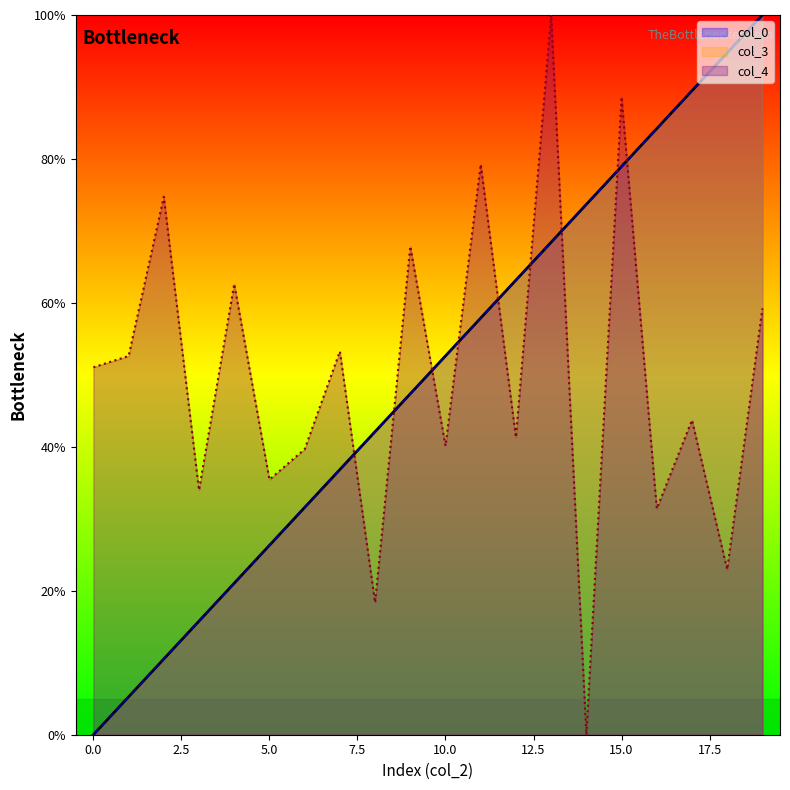

True or false: col_4 has a value of 0.4 at 18.

False